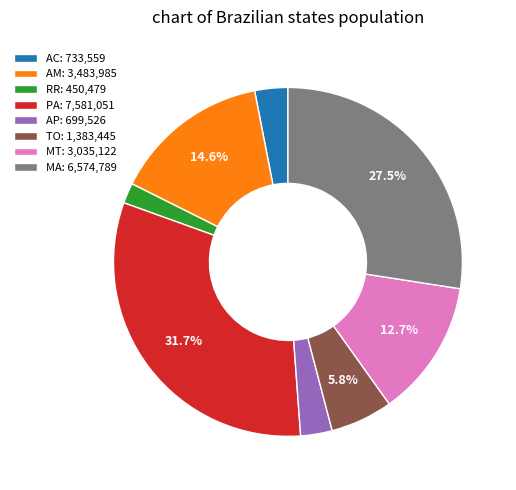

Which has a higher value, AM or PA?

PA